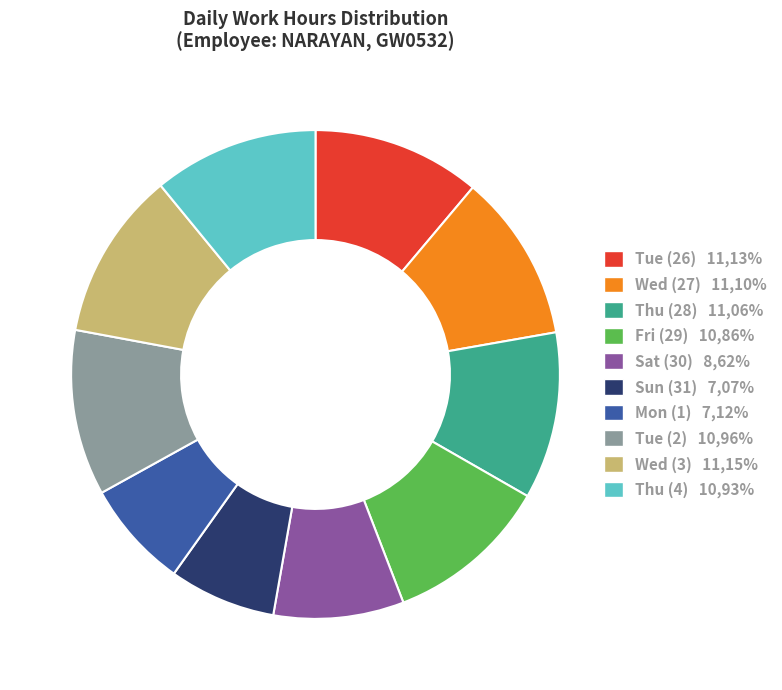

Between Sun (31) 7,07% and Tue (2) 10,96%, which is larger?

Tue (2) 10,96%